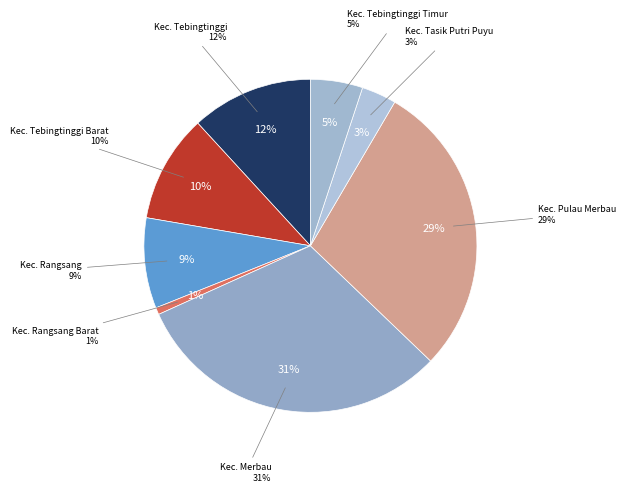

What is the smallest slice in the pie chart?

Kecamatan Rangsang Barat